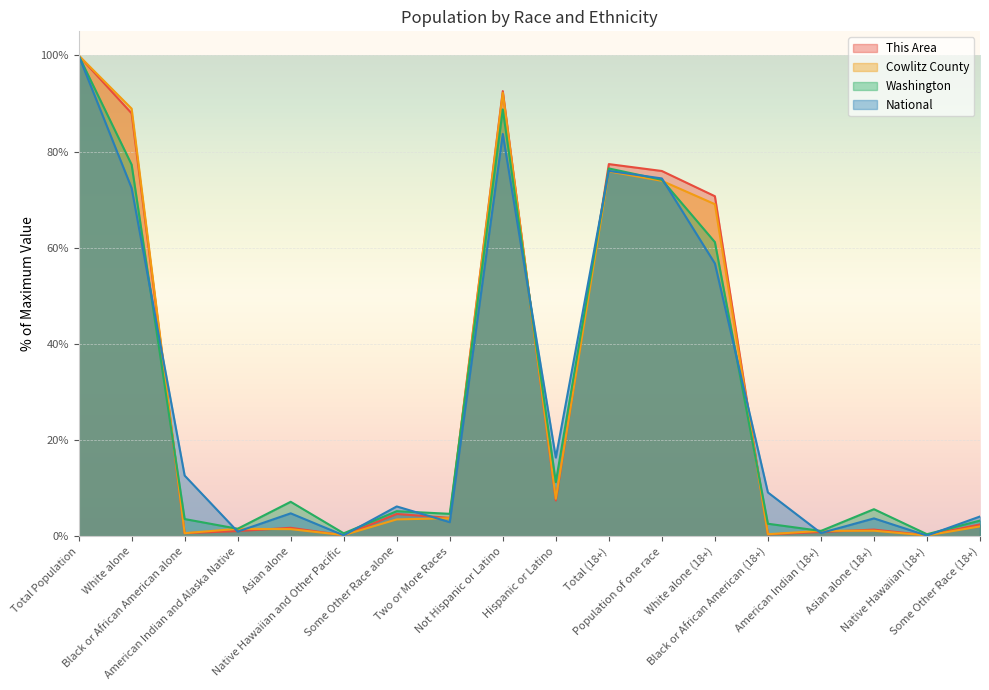

What position from the right is Native Hawaiian and Other Pacific?

13